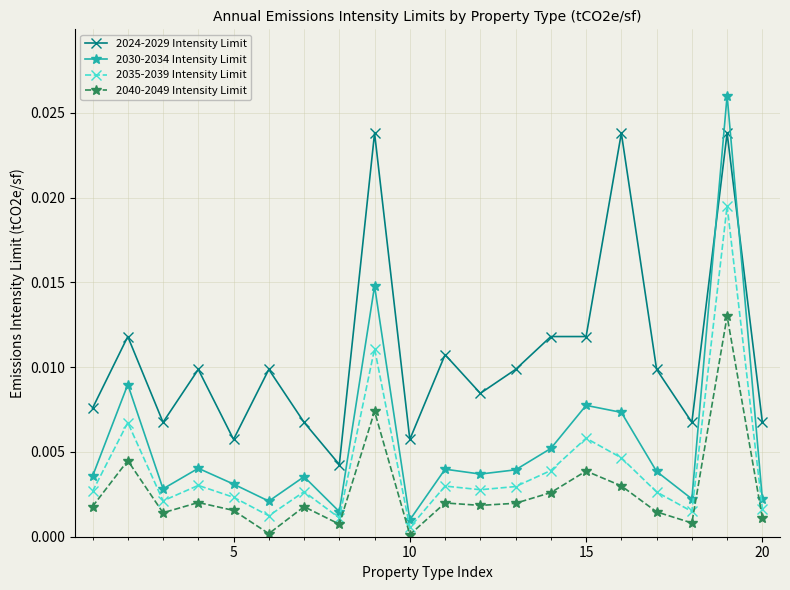

True or false: 2040-2049 Intensity Limit and 2024-2029 Intensity Limit intersect in this chart.

False